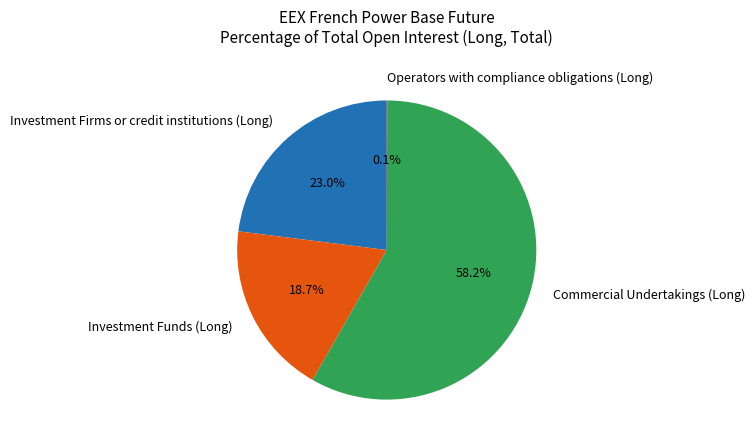

Which category has the biggest portion of the pie?

Commercial Undertakings (Long)